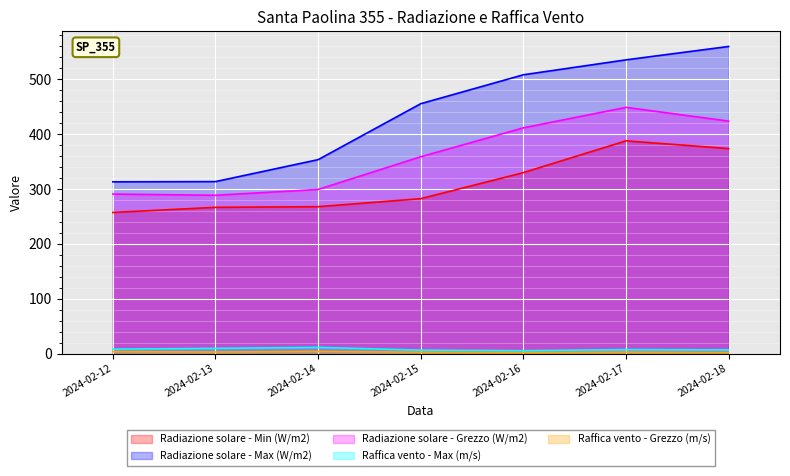

How many interior local peaks does the Radiazione solare - Min (W/m2) series have?

1